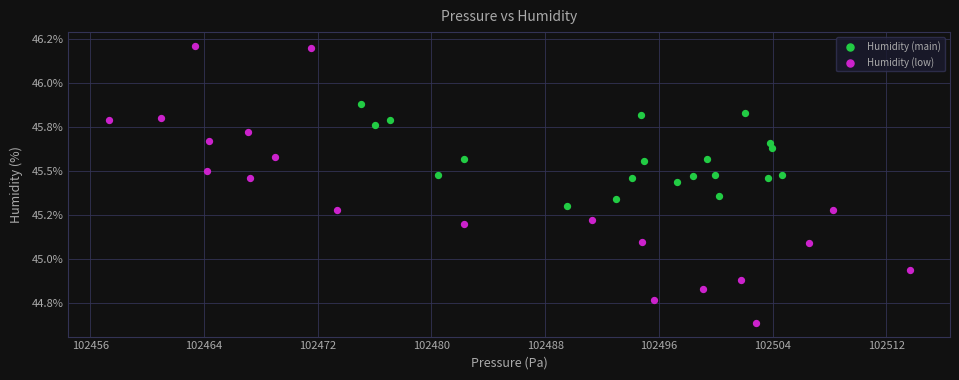

Which series has the largest Y range (max minus min)?

Humidity (low)